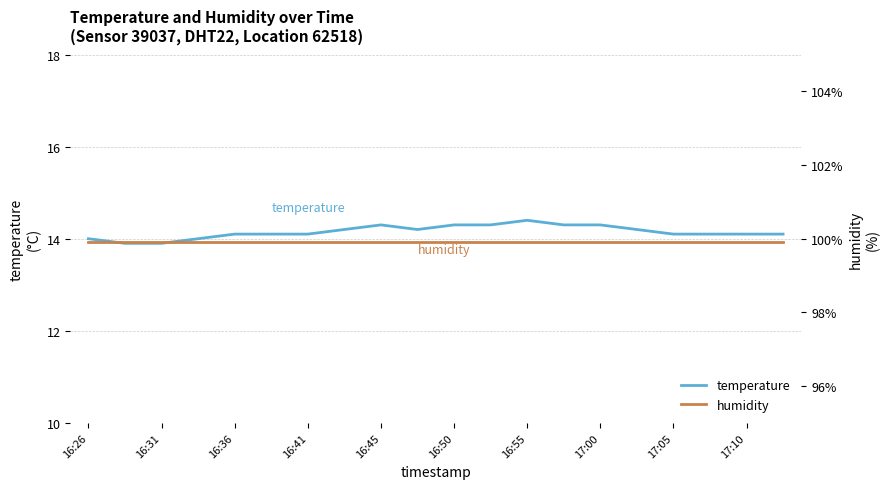

Is it true that temperature equals 23.4 at 17:05?

False